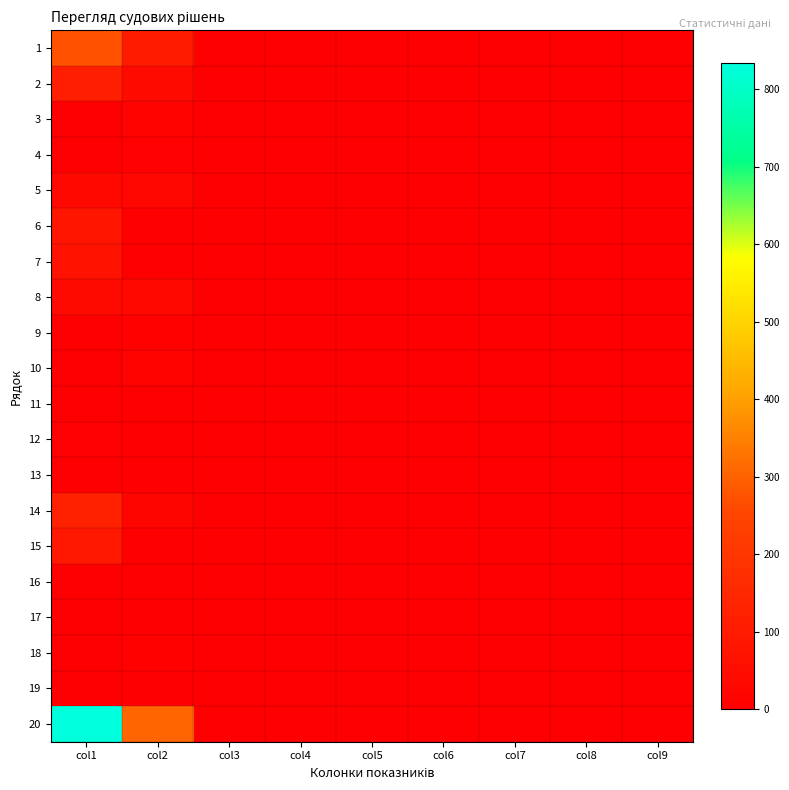

Reading left to right, extract all data points from this chart.

1: col1=273	col2=102	col3=0	col4=0	col5=0	col6=1	col7=0	col8=0	col9=0
2: col1=113	col2=42	col3=0	col4=0	col5=0	col6=0	col7=0	col8=0	col9=0
3: col1=2	col2=14	col3=0	col4=0	col5=0	col6=0	col7=0	col8=0	col9=0
4: col1=1	col2=8	col3=0	col4=0	col5=0	col6=0	col7=0	col8=0	col9=0
5: col1=30	col2=26	col3=0	col4=0	col5=0	col6=0	col7=0	col8=0	col9=0
6: col1=80	col2=2	col3=0	col4=0	col5=0	col6=0	col7=0	col8=0	col9=0
7: col1=72	col2=3	col3=0	col4=0	col5=0	col6=0	col7=0	col8=0	col9=0
8: col1=41	col2=34	col3=0	col4=0	col5=0	col6=1	col7=0	col8=0	col9=0
9: col1=1	col2=10	col3=0	col4=0	col5=0	col6=0	col7=0	col8=0	col9=0
10: col1=4	col2=15	col3=0	col4=0	col5=0	col6=0	col7=0	col8=0	col9=0
11: col1=1	col2=1	col3=0	col4=0	col5=0	col6=0	col7=0	col8=0	col9=0
12: col1=8	col2=1	col3=0	col4=0	col5=0	col6=0	col7=0	col8=0	col9=0
13: col1=0	col2=0	col3=0	col4=0	col5=0	col6=0	col7=0	col8=0	col9=0
14: col1=118	col2=22	col3=0	col4=0	col5=0	col6=0	col7=0	col8=0	col9=0
15: col1=86	col2=2	col3=0	col4=0	col5=0	col6=0	col7=0	col8=0	col9=0
16: col1=0	col2=0	col3=0	col4=0	col5=0	col6=0	col7=0	col8=0	col9=0
17: col1=2	col2=4	col3=0	col4=0	col5=0	col6=0	col7=0	col8=0	col9=0
18: col1=1	col2=13	col3=0	col4=0	col5=0	col6=0	col7=0	col8=0	col9=0
19: col1=1	col2=4	col3=0	col4=0	col5=0	col6=0	col7=0	col8=0	col9=0
20: col1=834	col2=303	col3=0	col4=0	col5=0	col6=2	col7=0	col8=0	col9=0